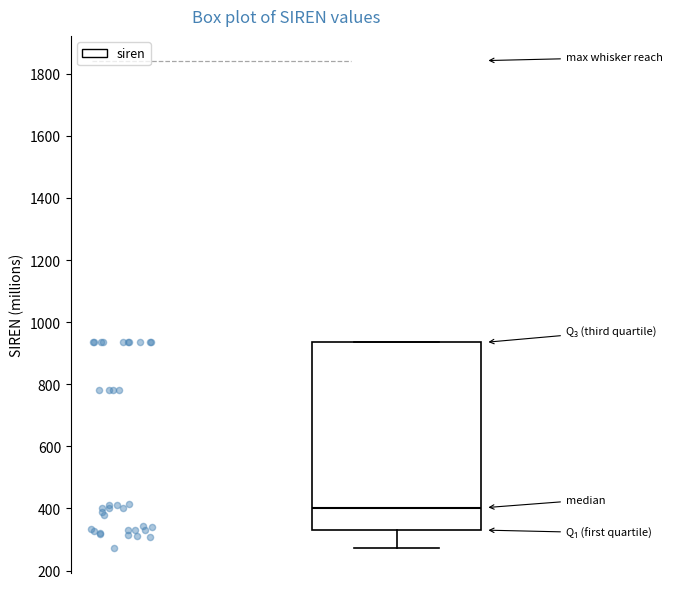

Read this box plot against the y-axis: the position of the median line, the range covered by the box, and the ends of both whiskers. The values are not printed on the chart, so give them approximately, as read against the axis.

median 400, box 340 to 940, whiskers 280 to 940